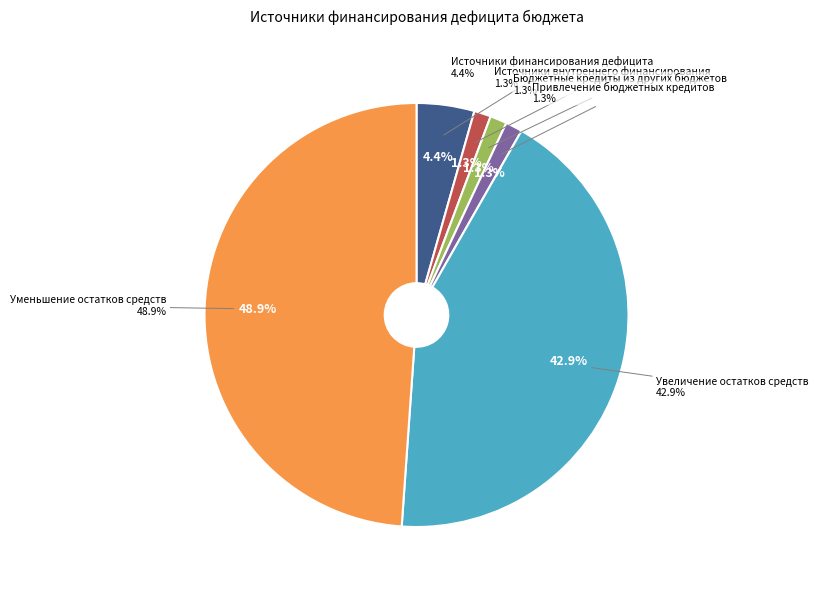

What percentage do Увеличение остатков средств and Привлечение бюджетных кредитов together represent?

44.1%